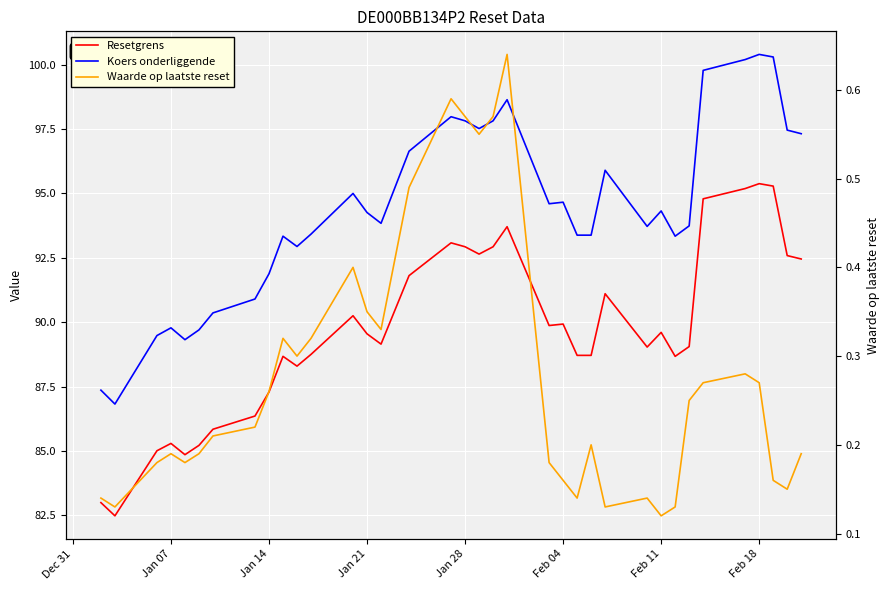

How many data points in Koers onderliggende are above 94?

18